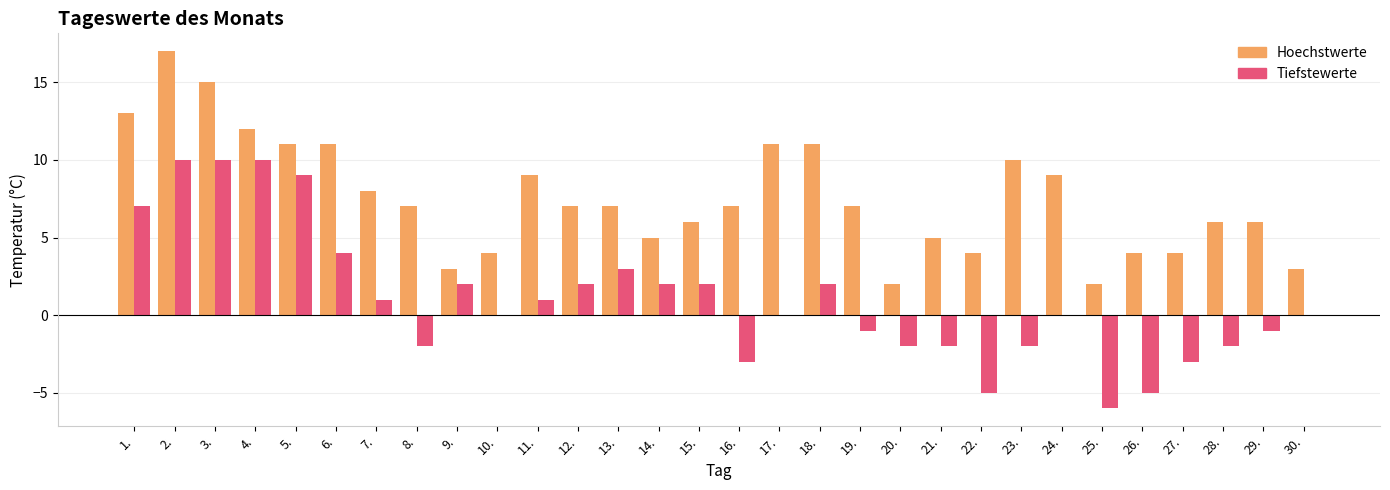

Count the number of data series in this chart.

2